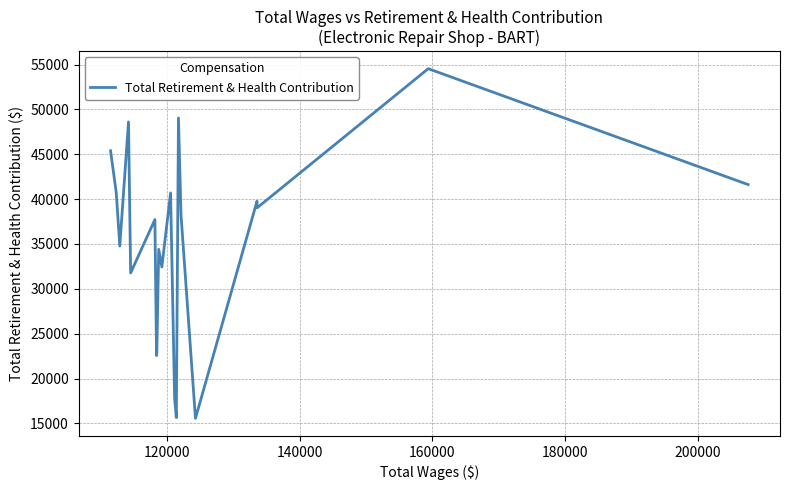

How many values are below 38195?

10